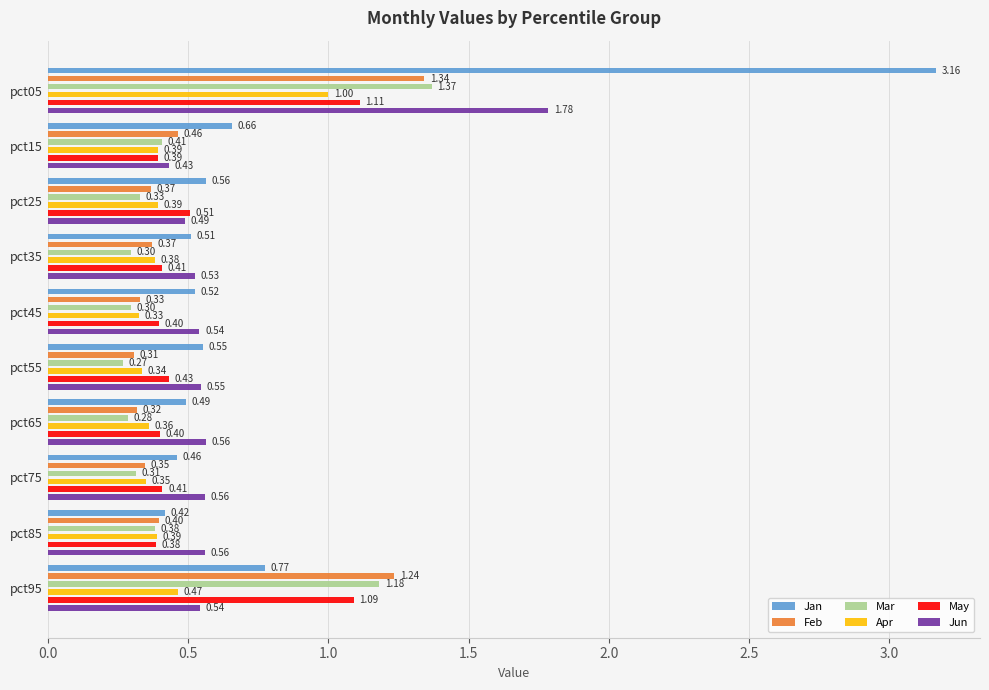

What is the average value of the May series?

0.6